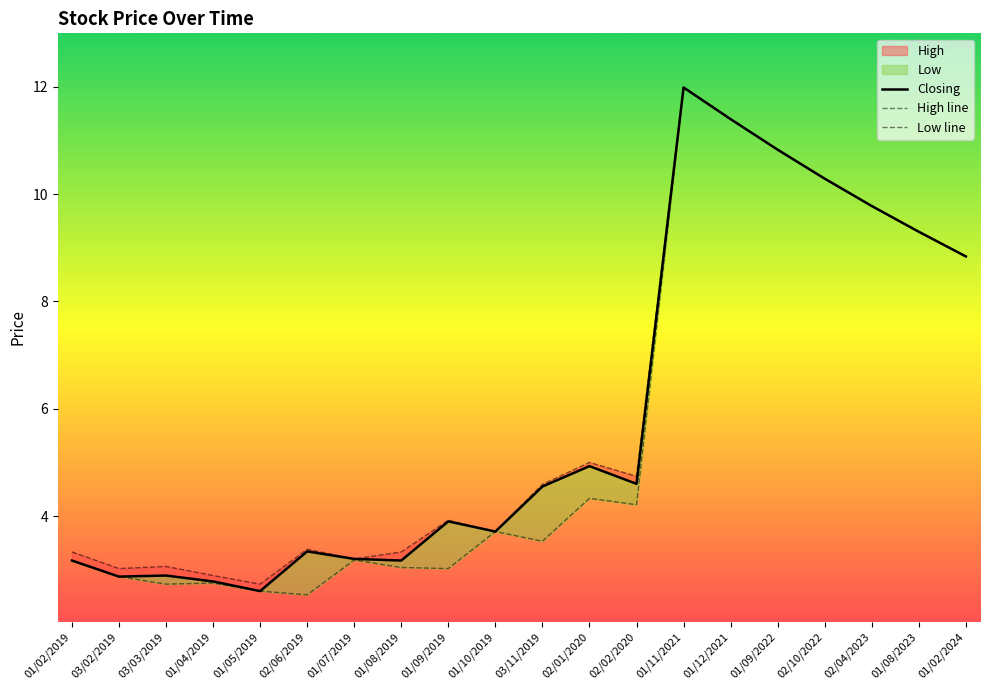

True or false: Low line and High line cross at least once.

False